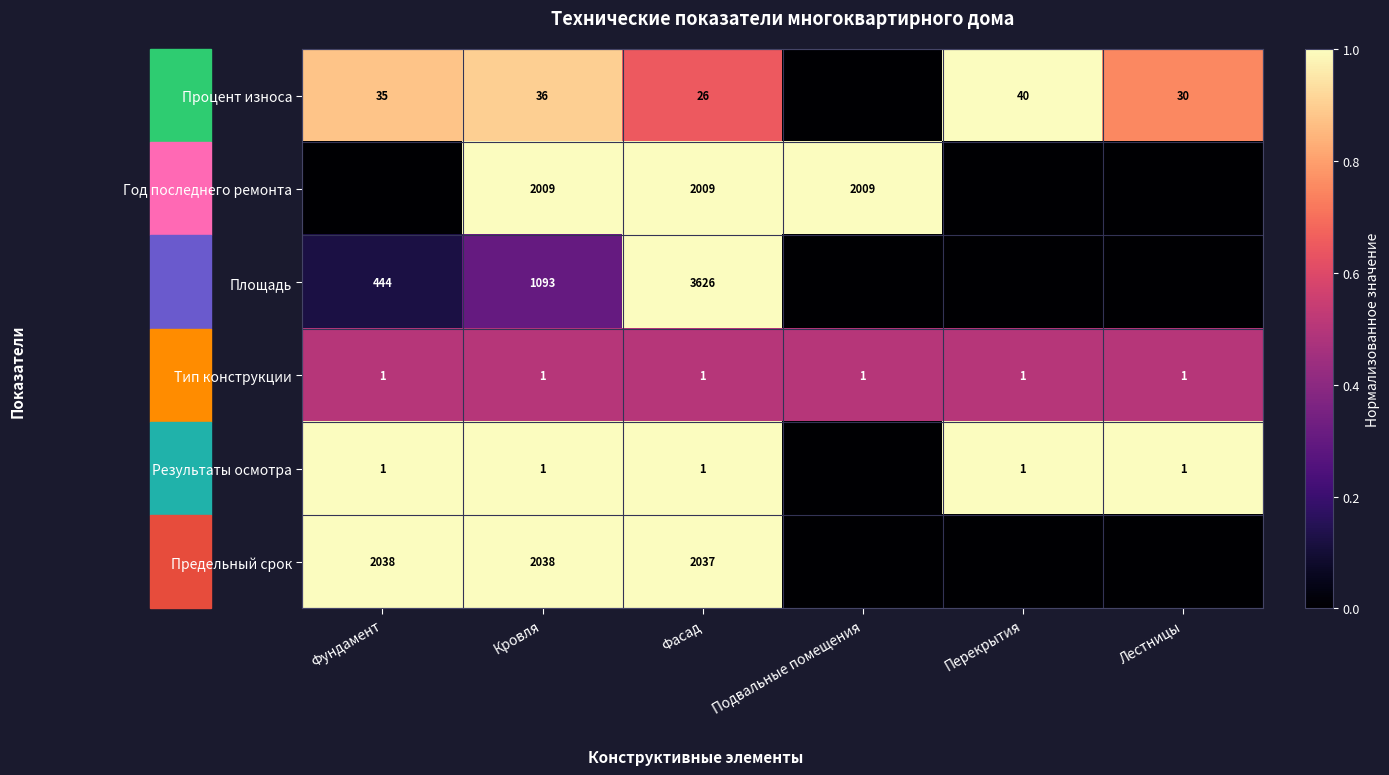

Is it true that Тип конструкции equals 1 at Фундамент?

True